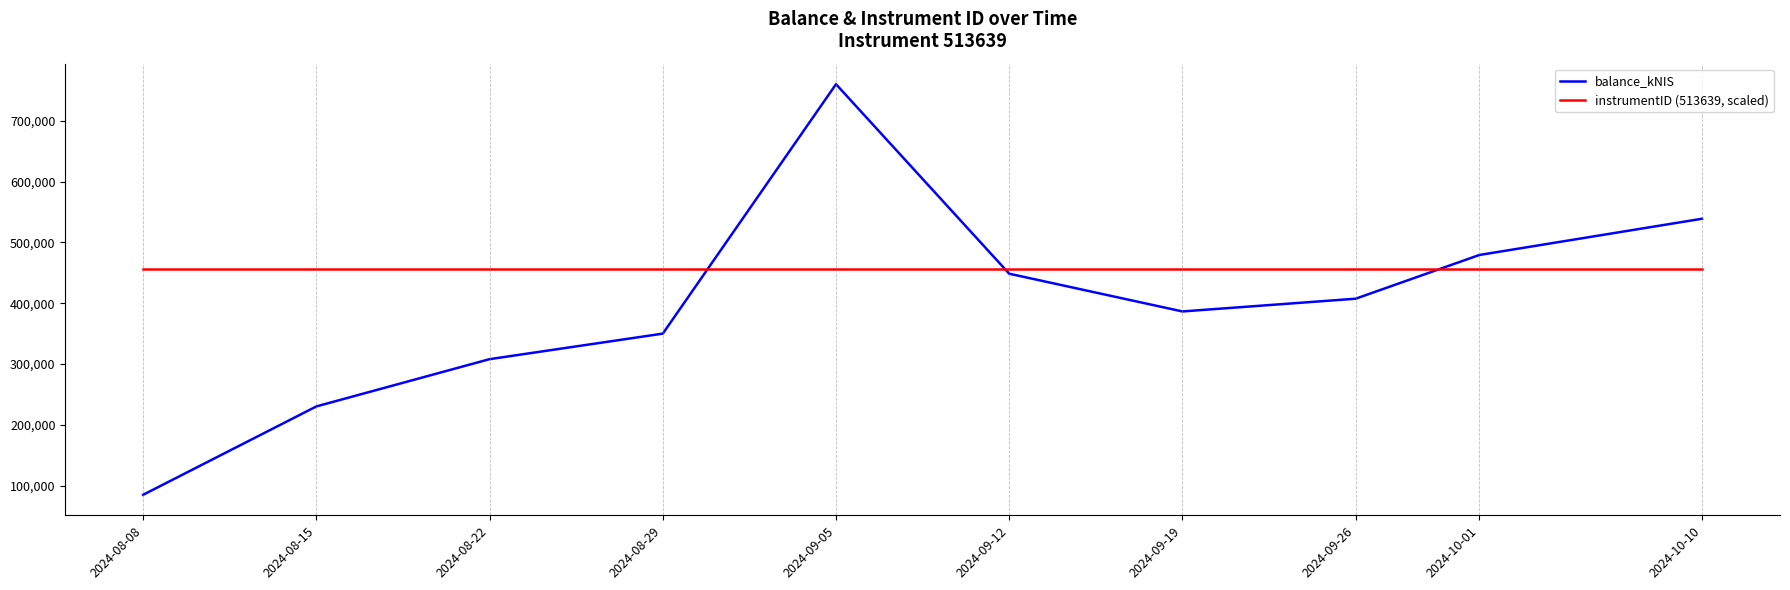

Between which two adjacent categories do instrumentID (513639, scaled) and balance_kNIS first intersect?

2024-08-29 and 2024-09-05